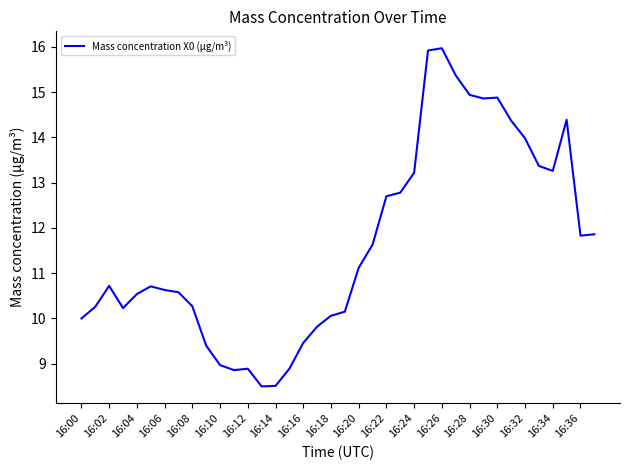

What is the maximum value shown in the chart?

16.0